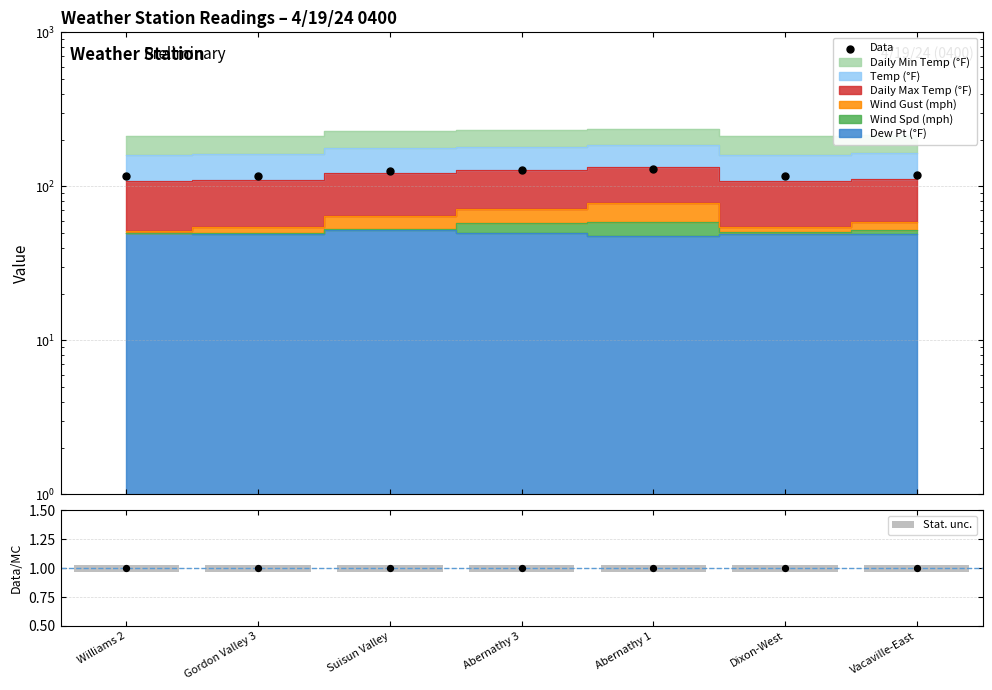

At which category is the sum across all series the highest?

Abernathy 1